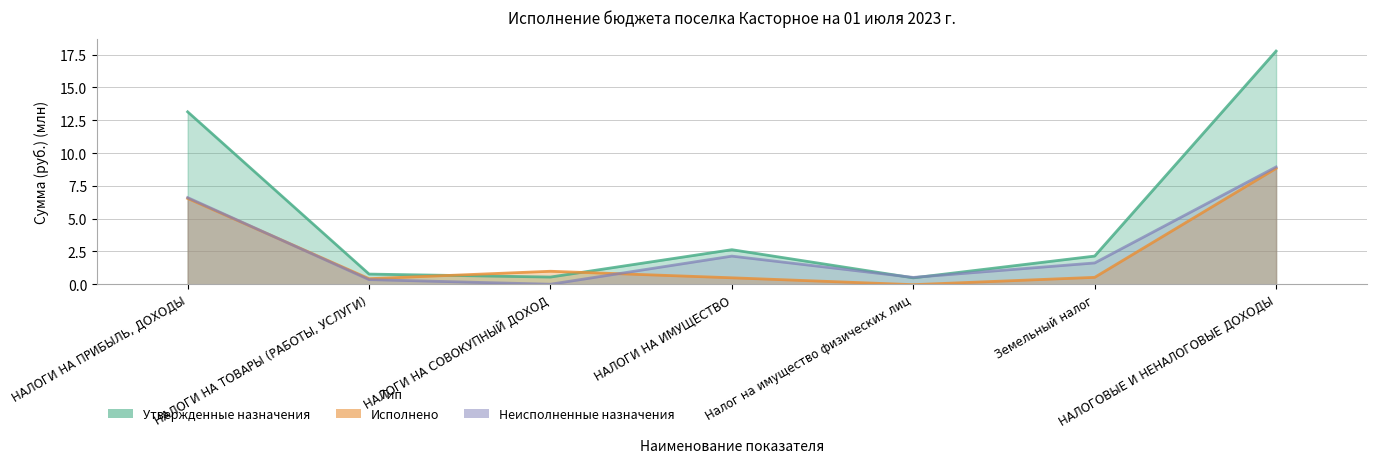

At how many categories does at least one series exceed 10?

2